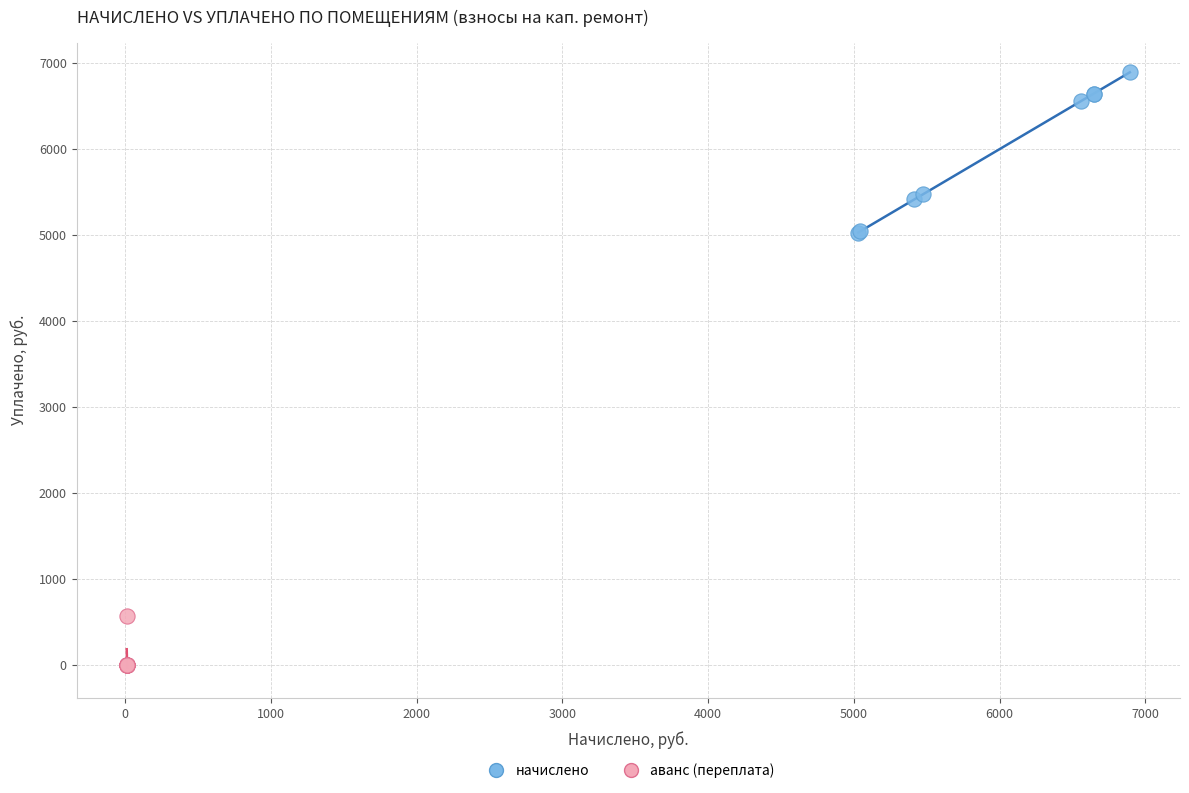

Which series reaches the minimum Y coordinate?

аванс (переплата)